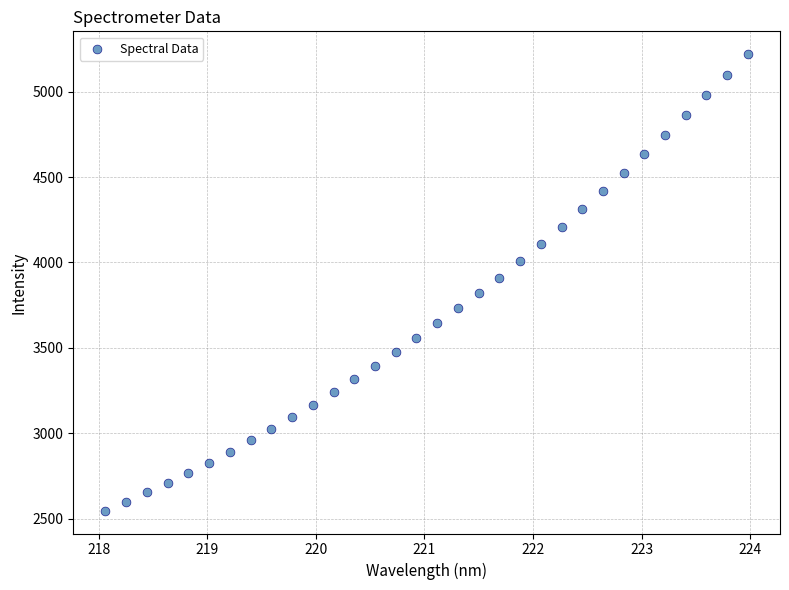

What is the range of X values (max minus min)?

5.9